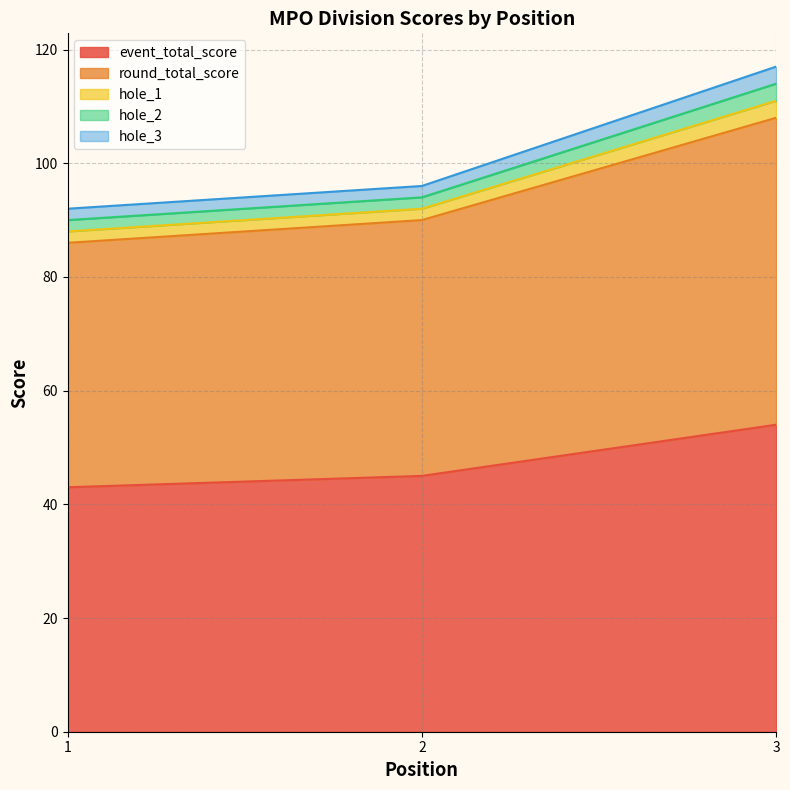

How many lines are shown in the chart?

5